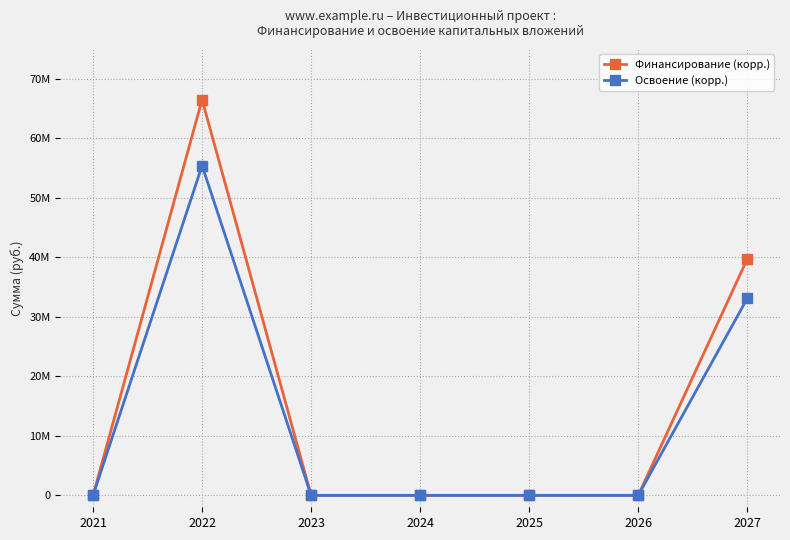

True or false: Финансирование (корр.) and Освоение (корр.) cross at least once.

False